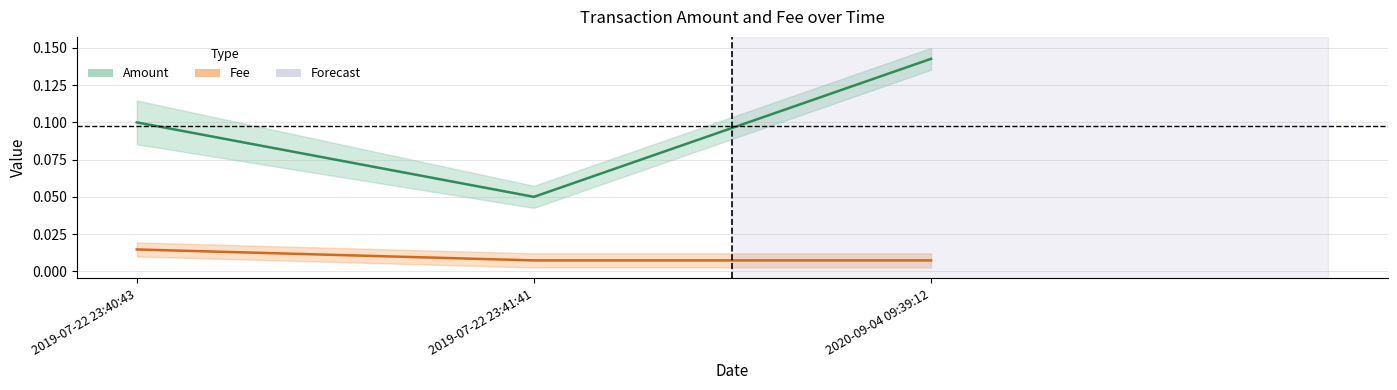

Which series changed the most between 2019-07-22 23:41:41 and 2020-09-04 09:39:12?

Amount